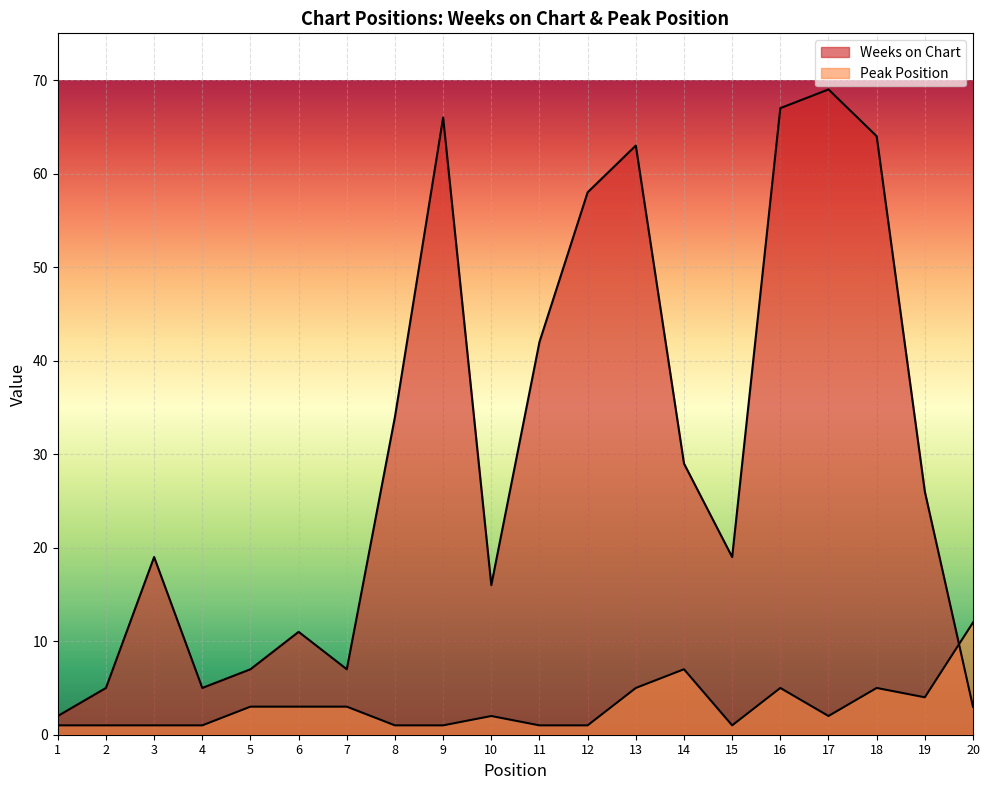

What is the value of the Peak Position point at the 19th from the left?

4